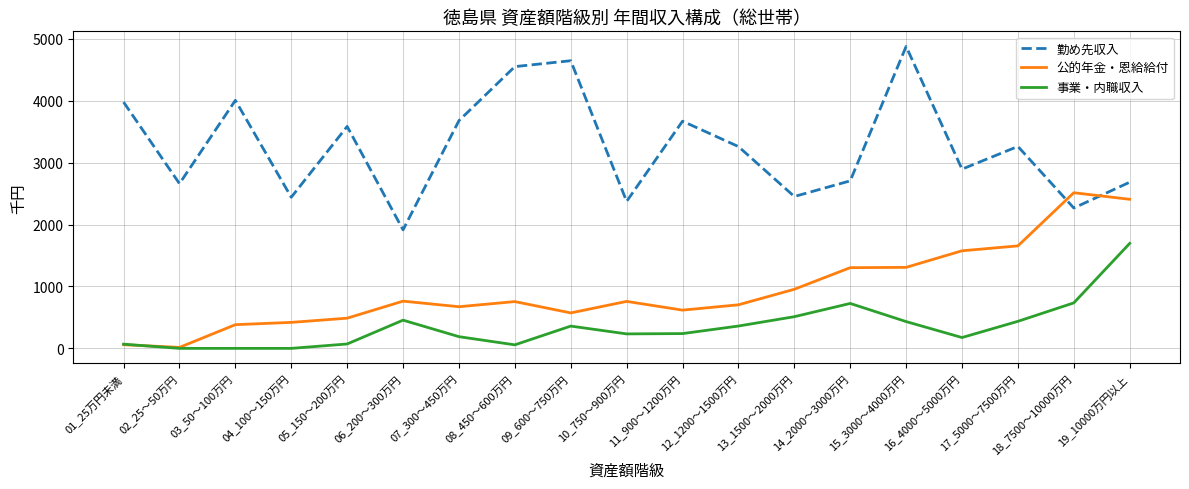

How many times do 公的年金・恩給給付 and 勤め先収入 cross each other?

2